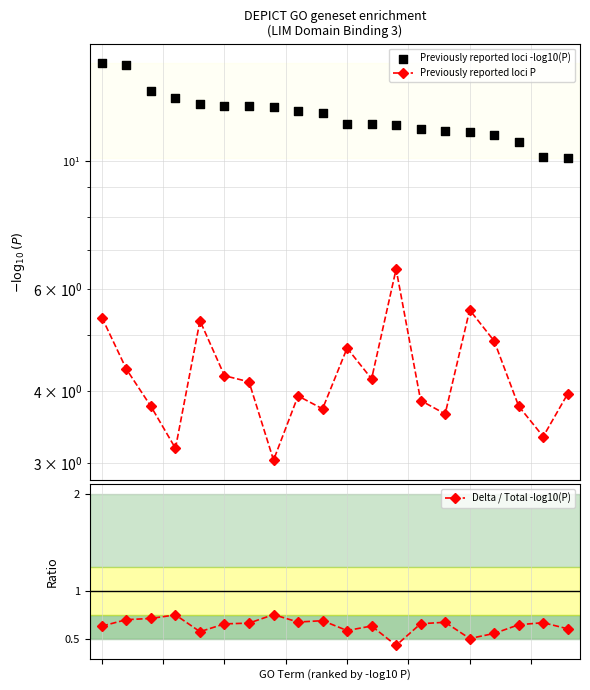

Which series reaches the maximum Y coordinate?

Previously reported loci -log10(P)